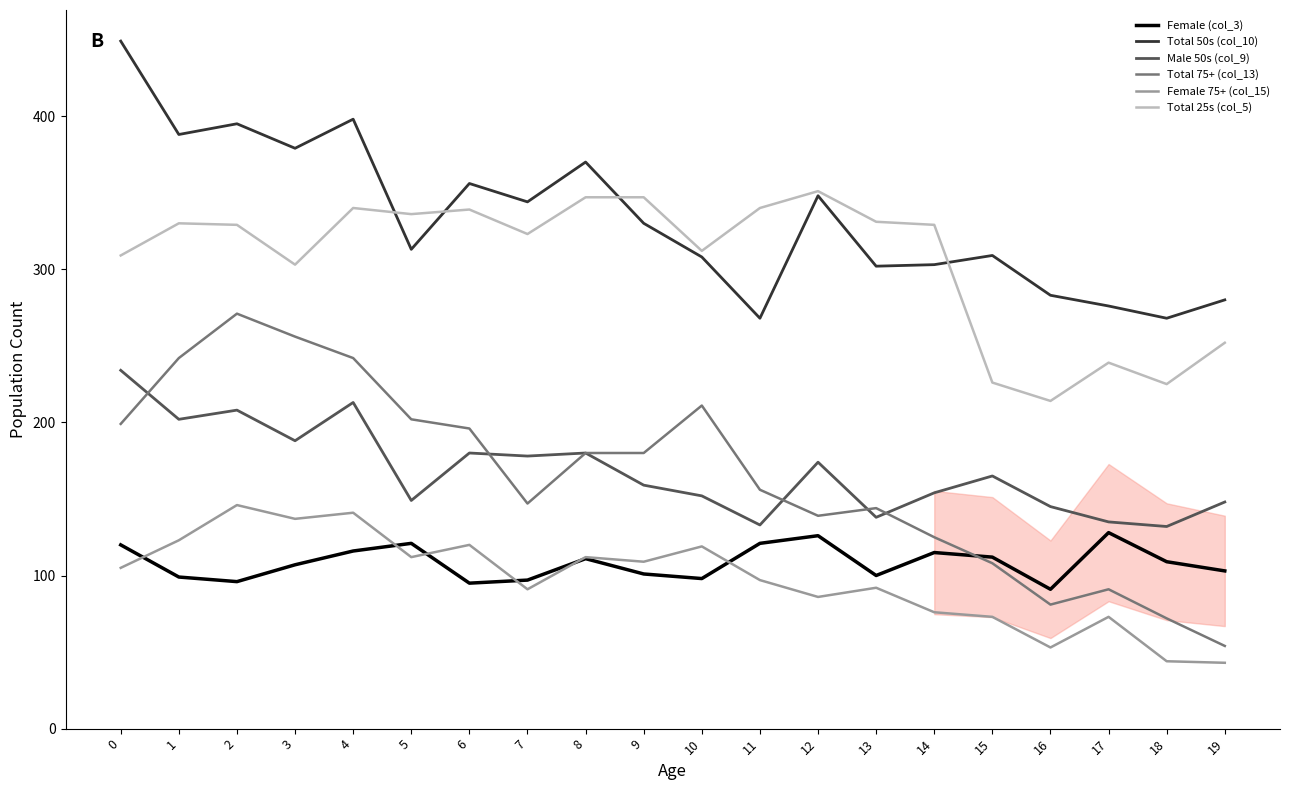

How many lines are shown in the chart?

6